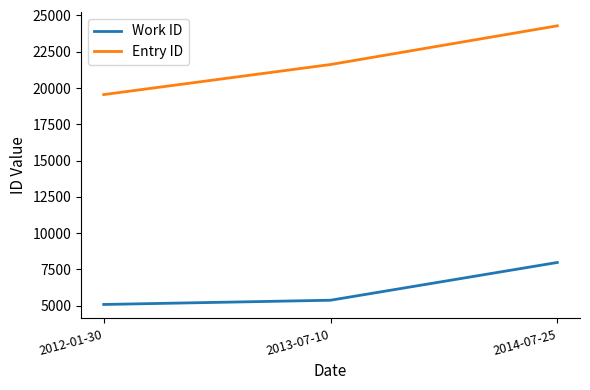

What is the lowest value of the Entry ID series?

19550